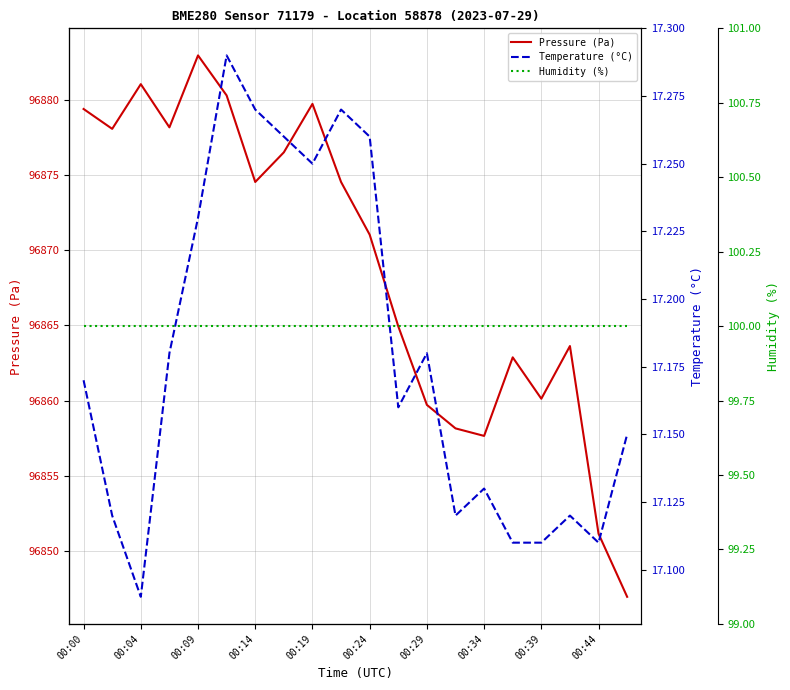

What are all the series names shown in the legend?

Pressure (Pa), Temperature (°C), Humidity (%)